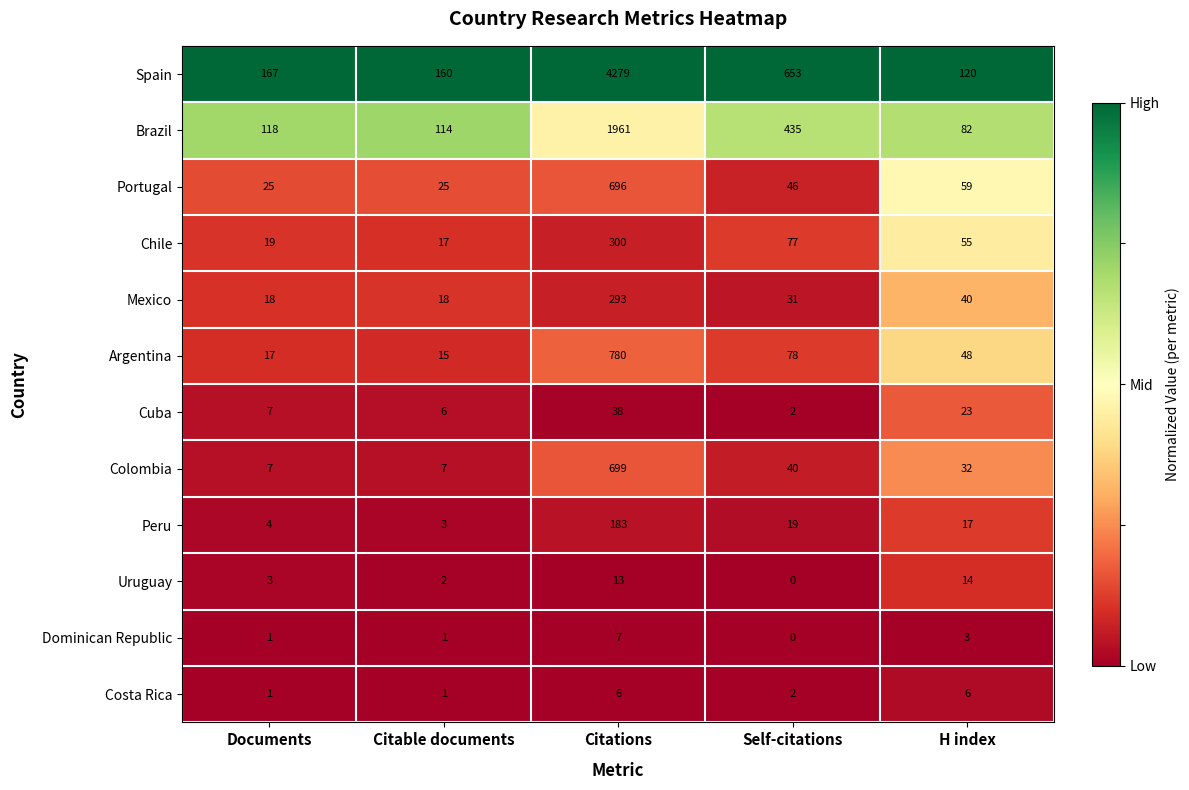

Where is Portugal nearest to the value 360?

H index